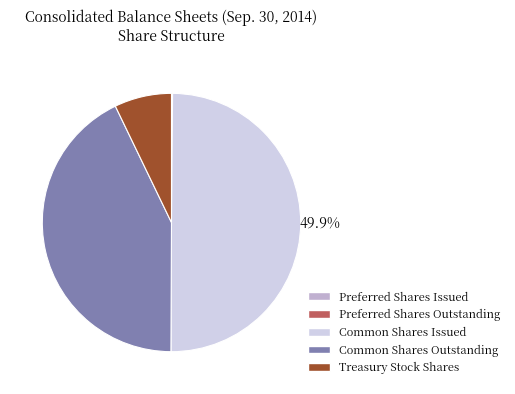

Combined, do Common Shares Issued and Treasury Stock Shares account for over 50%?

Yes